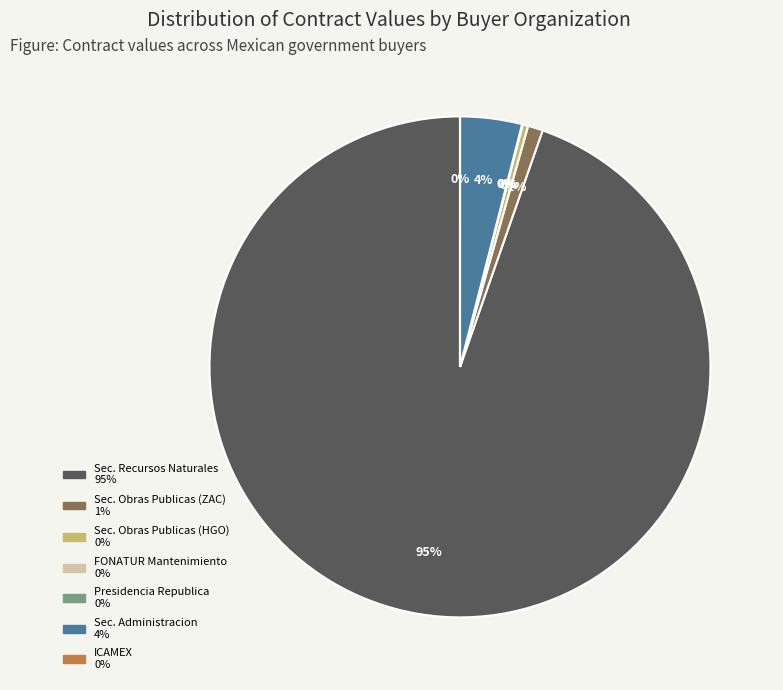

Is there a majority slice in this chart?

Yes